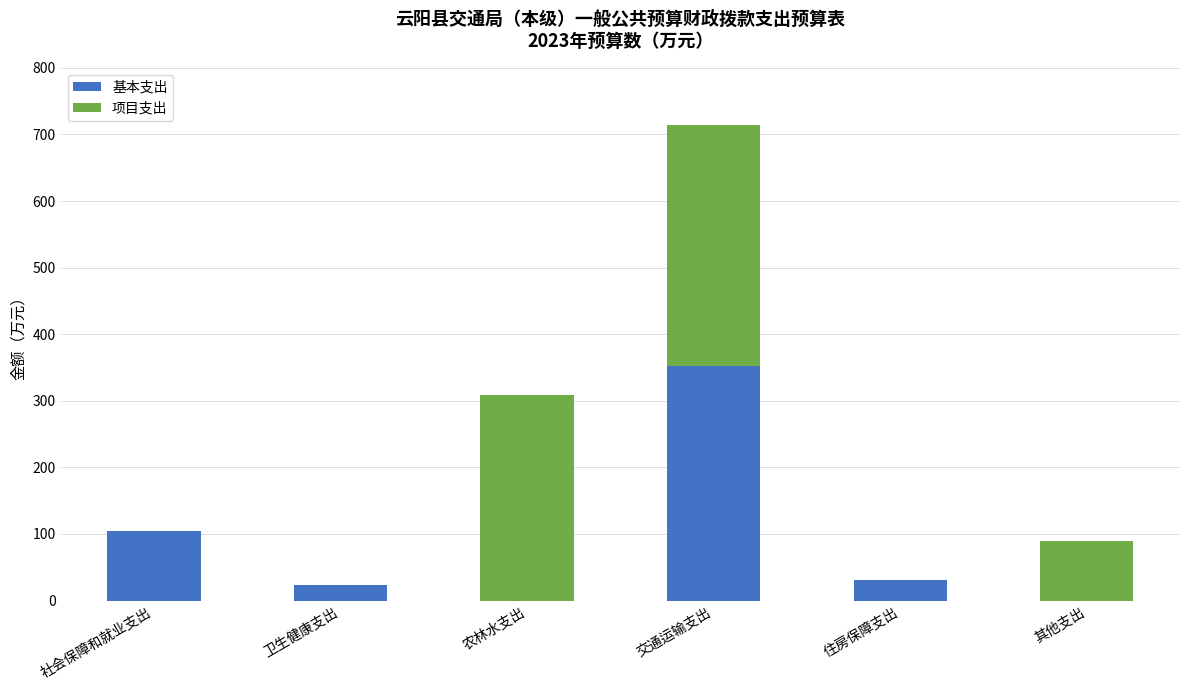

How many distinct data groups are displayed?

2